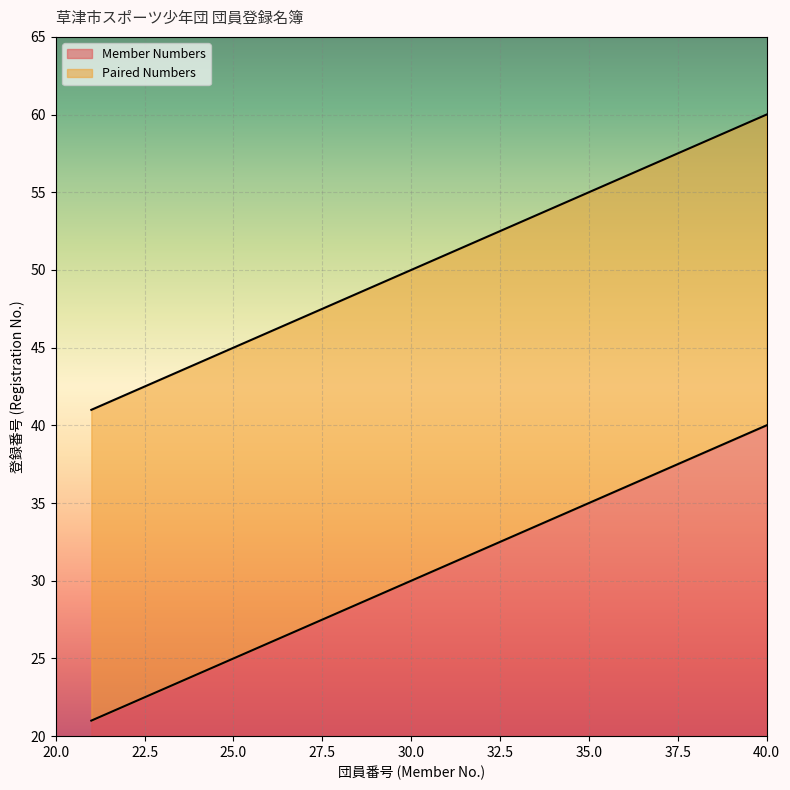

True or false: Member Numbers and Paired Numbers intersect in this chart.

False